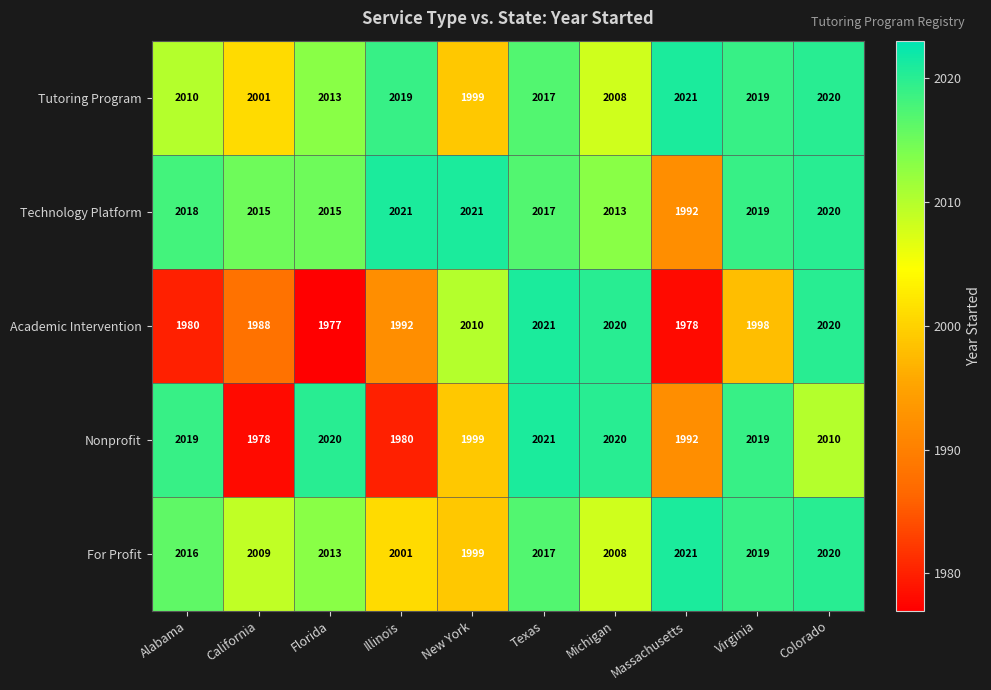

Rank the categories by For Profit value from lowest to highest.

New York, Illinois, Michigan, California, Florida, Alabama, Texas, Virginia, Colorado, Massachusetts